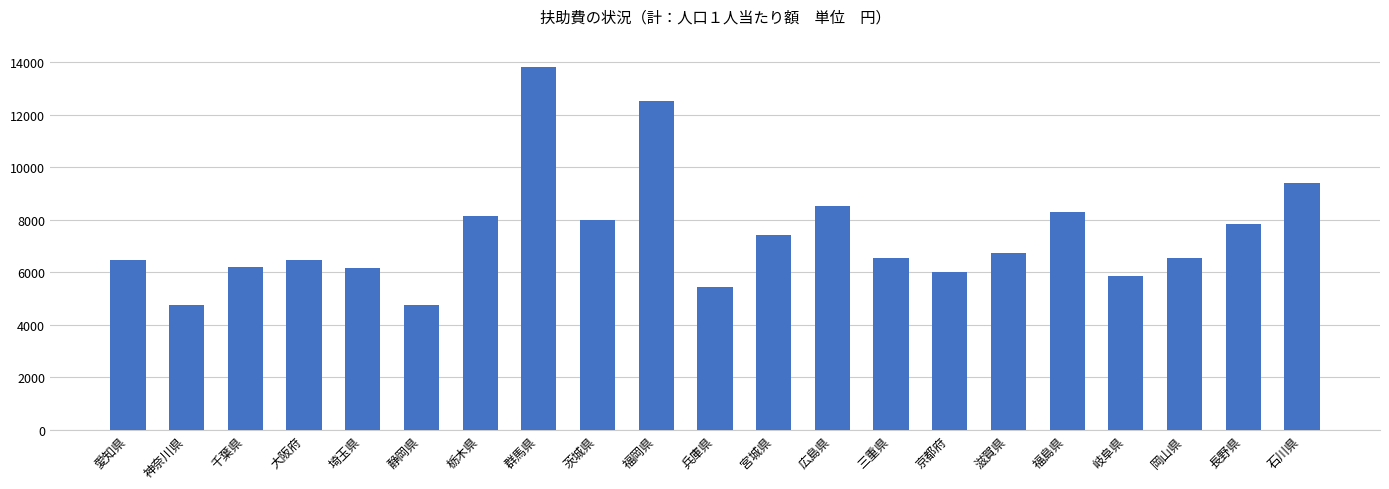

What is the value of the 20th bar from the left?

7830